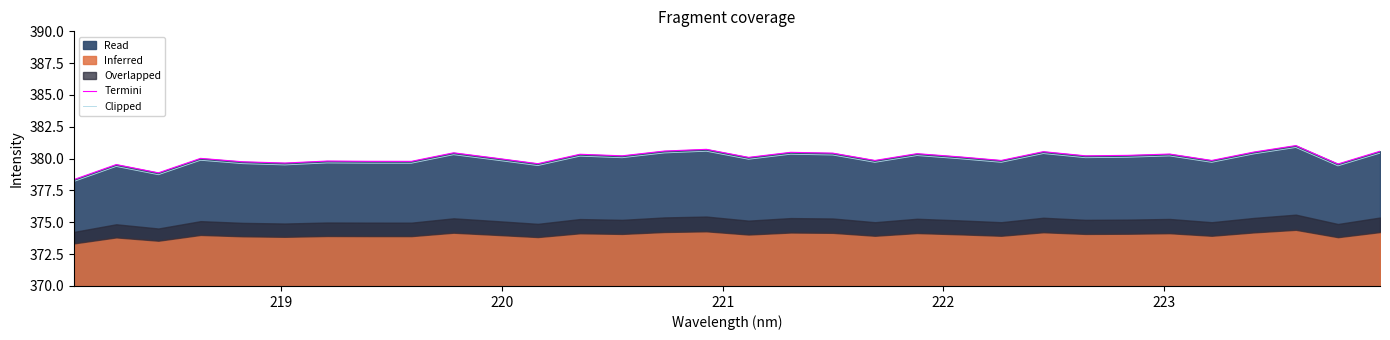

True or false: Clipped and Termini intersect in this chart.

False